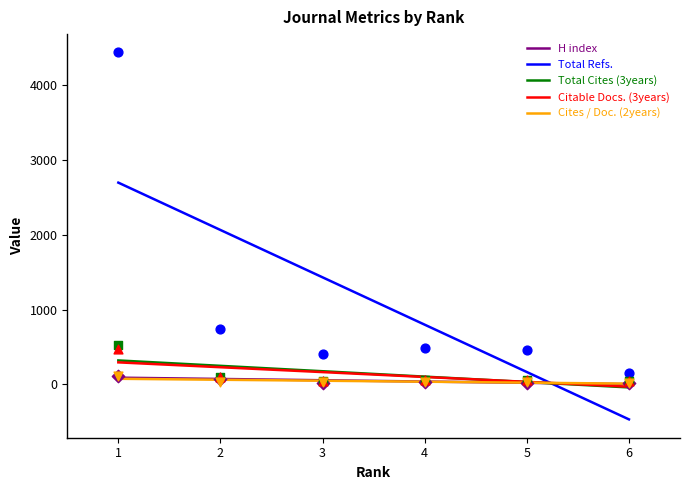

Which series has the widest spread of Y values?

Total Refs.